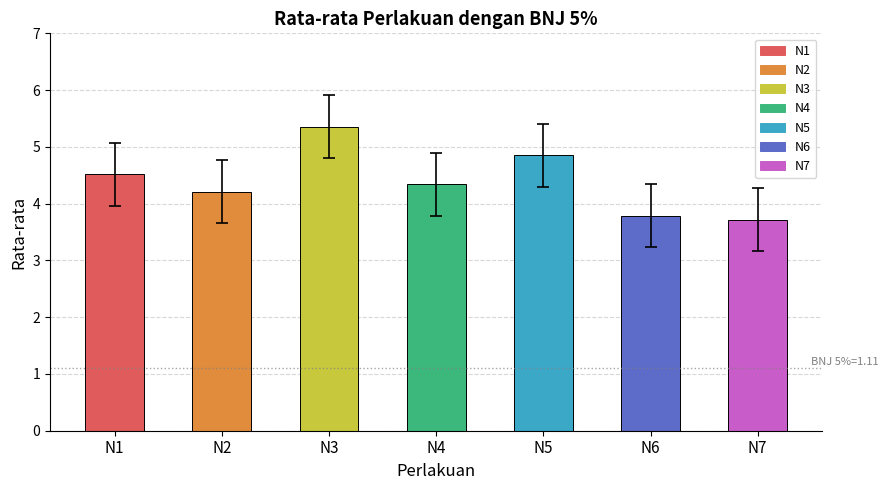

How many values exceed 4?

5